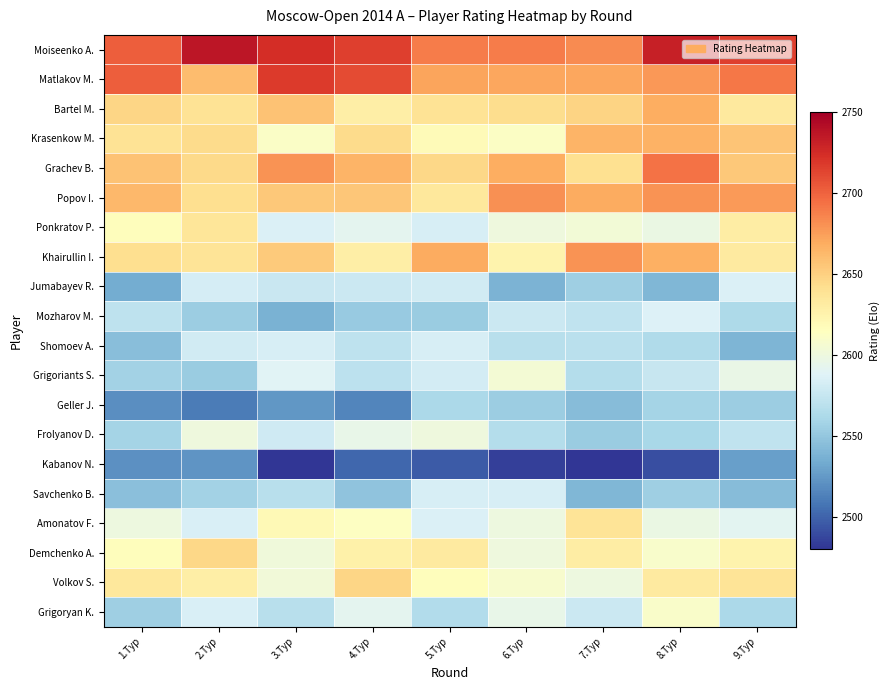

List the series in order of their peak value, highest first.

Moiseenko A., Matlakov M., Grachev B., Popov I., Khairullin I., Bartel M., Krasenkow M., Volkov S., Demchenko A., Amonatov F., Ponkratov P., Grigoryan K., Grigoriants S., Frolyanov D., Mozharov M., Jumabayev R., Savchenko B., Shomoev A., Geller J., Kabanov N.